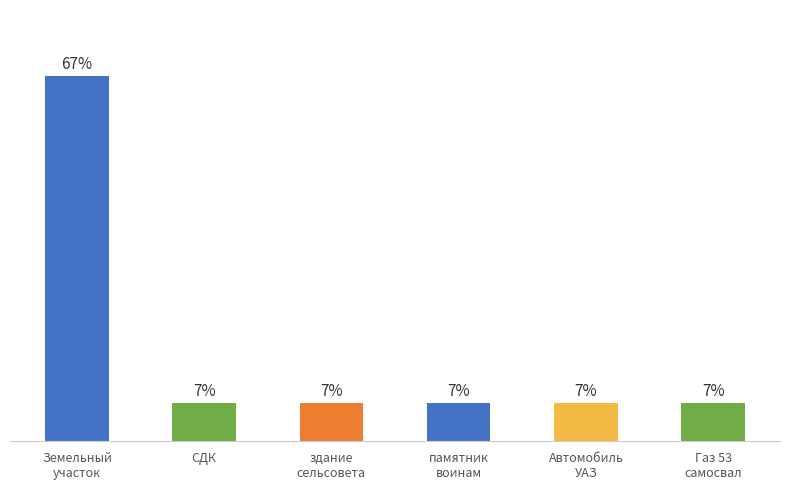

What is the label of the 2nd bar from the left?

СДК